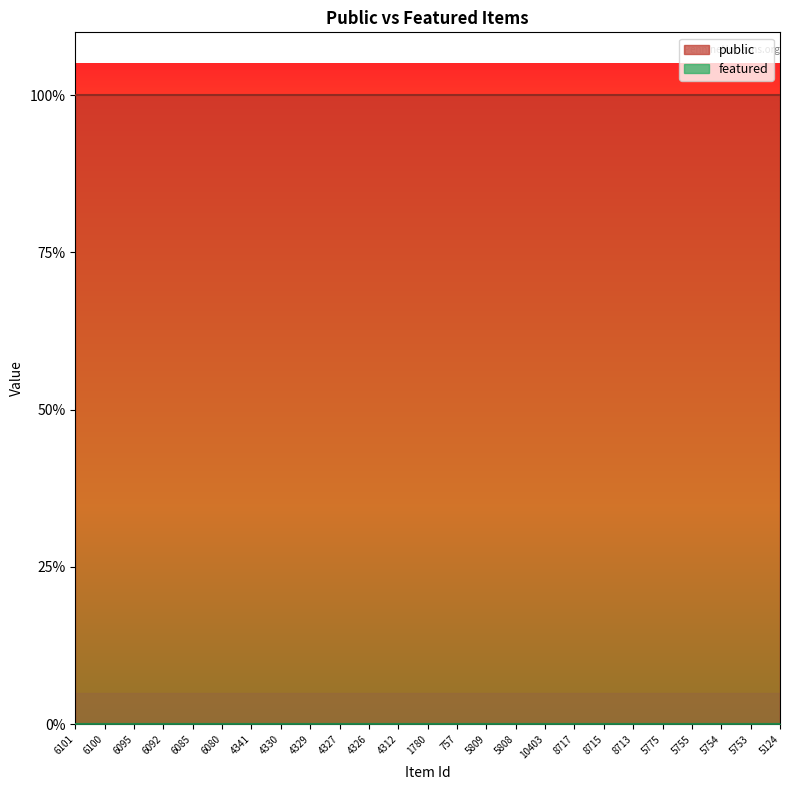

True or false: public and featured intersect in this chart.

False